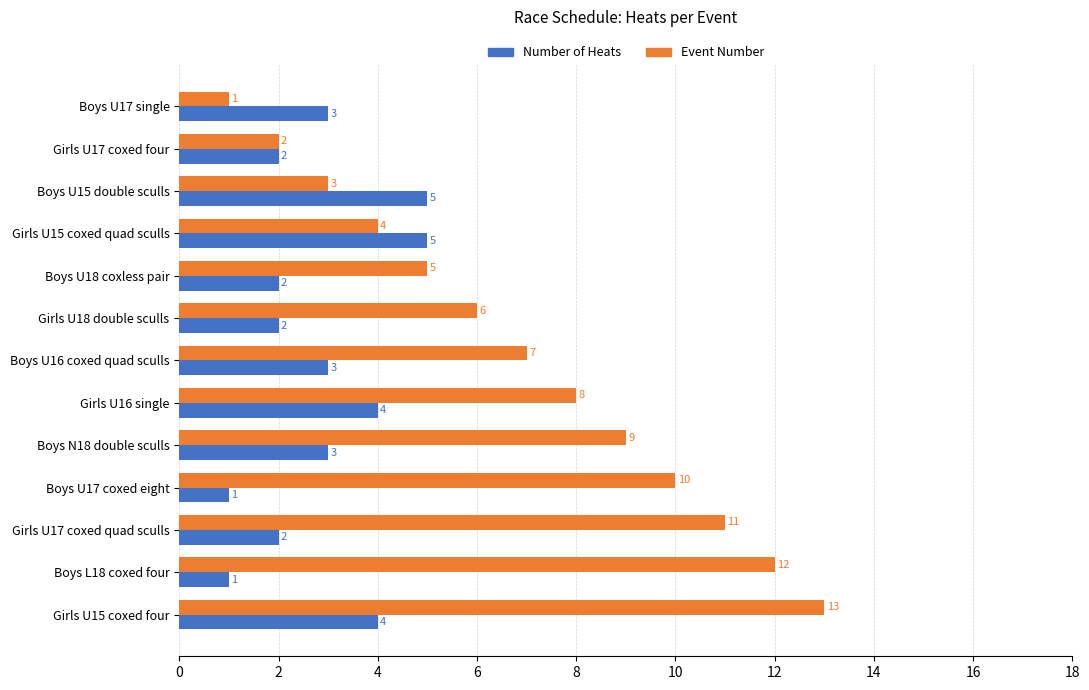

Is it true that Event Number equals 1 at Boys U15 double sculls?

False